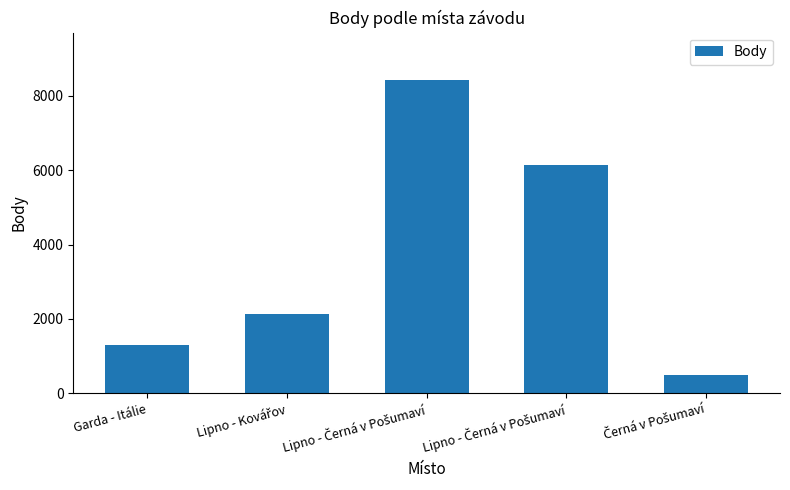

Are the bars horizontal?

No